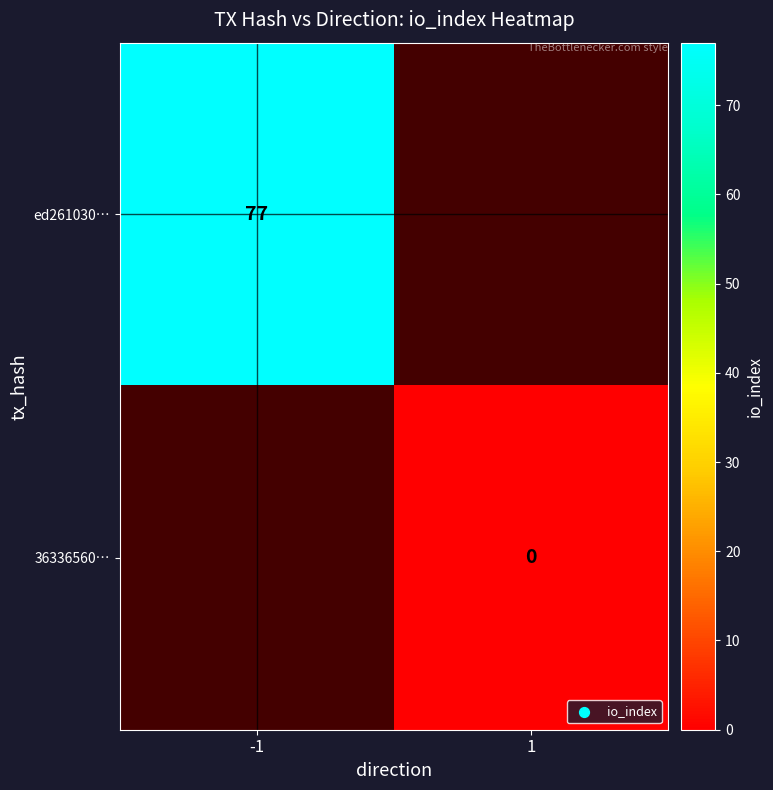

Between 1 and -1, which is larger?

-1